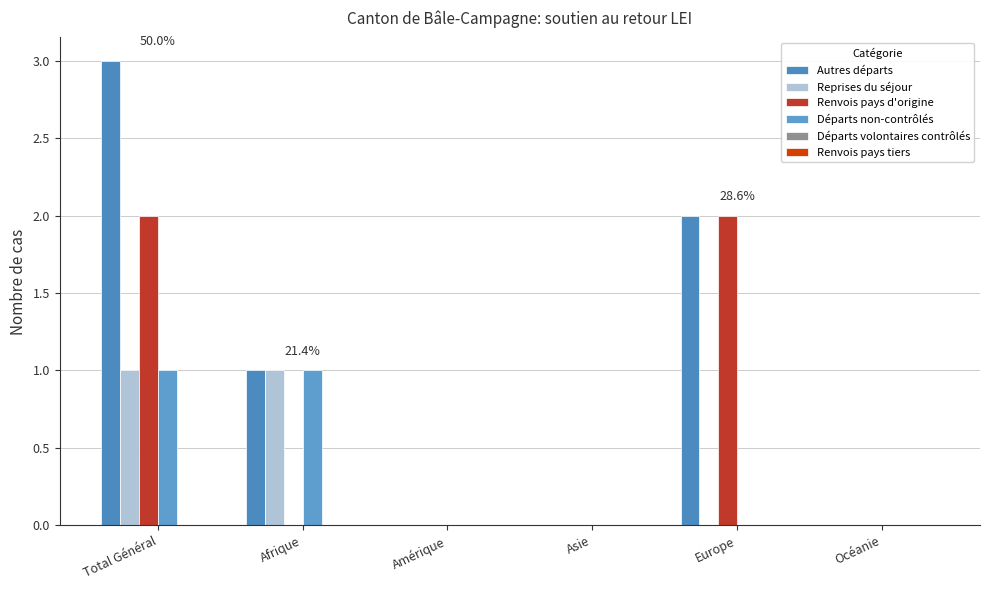

Reading left to right, extract all data points from this chart.

Autres départs: Total Général=3	Afrique=1	Amérique=0	Asie=0	Europe=2	Océanie=0
Reprises du séjour: Total Général=1	Afrique=1	Amérique=0	Asie=0	Europe=0	Océanie=0
Renvois pays d'origine: Total Général=2	Afrique=0	Amérique=0	Asie=0	Europe=2	Océanie=0
Départs non-contrôlés: Total Général=1	Afrique=1	Amérique=0	Asie=0	Europe=0	Océanie=0
Départs volontaires contrôlés: Total Général=0	Afrique=0	Amérique=0	Asie=0	Europe=0	Océanie=0
Renvois pays tiers: Total Général=0	Afrique=0	Amérique=0	Asie=0	Europe=0	Océanie=0